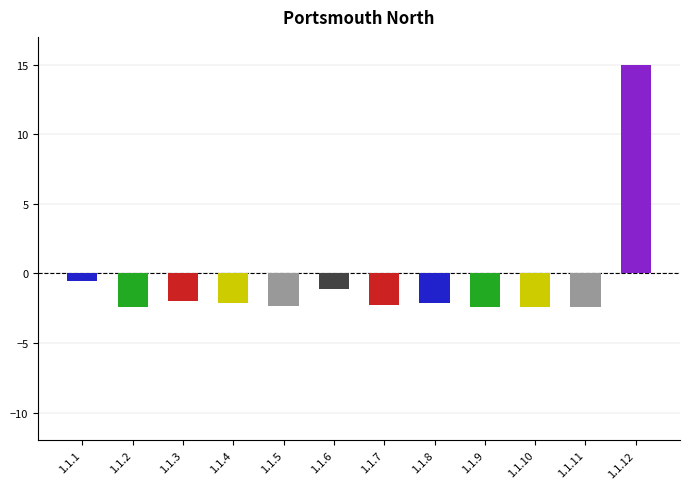

How many values are above zero?

1